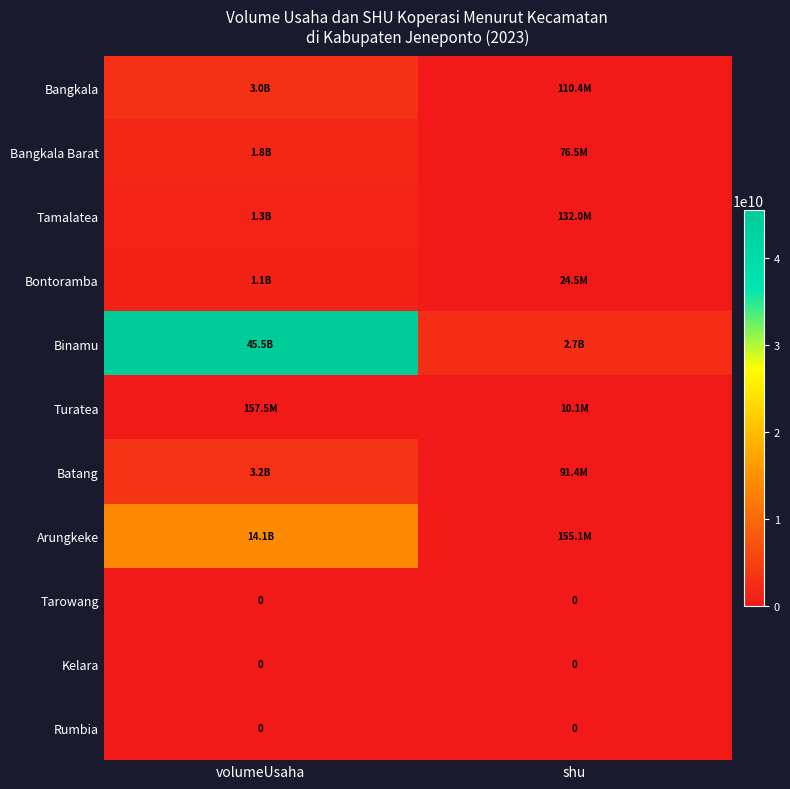

What is the maximum value shown in the chart?

45499892048